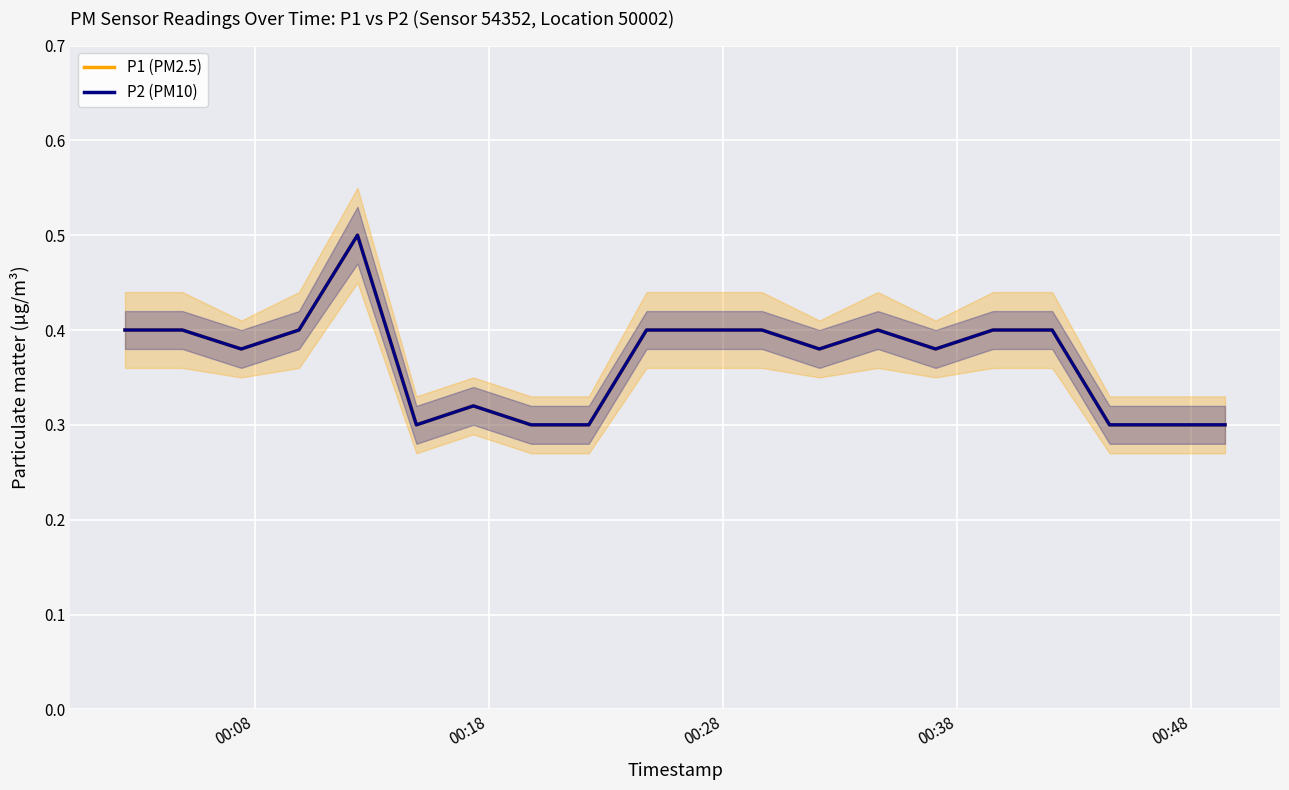

Is the value of P1 (PM2.5) at 15 greater than the value of P2 (PM10) at 15?

No